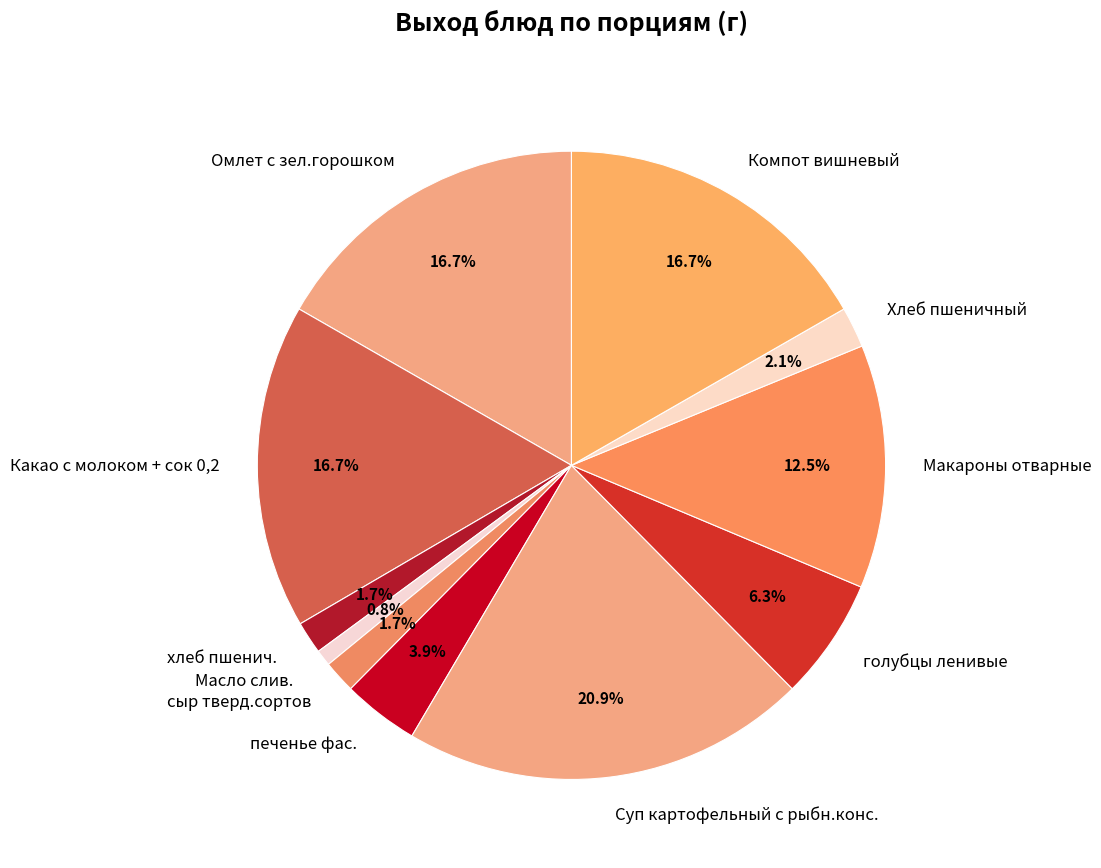

Does Масло слив. account for over 50% of the chart?

No